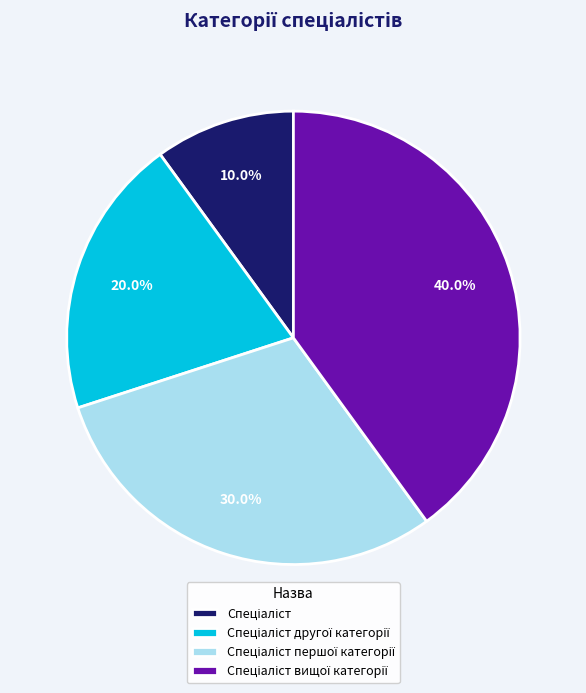

Is there any slice that represents more than half of the pie?

No